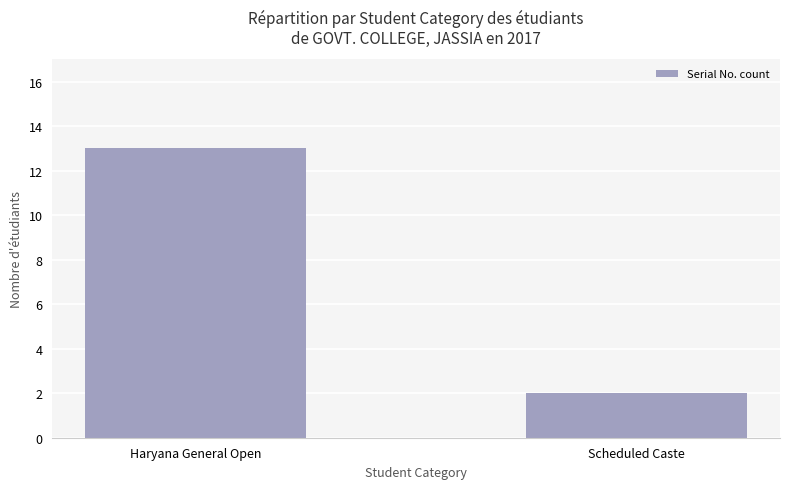

Which label corresponds to the largest value in the chart?

Haryana General Open